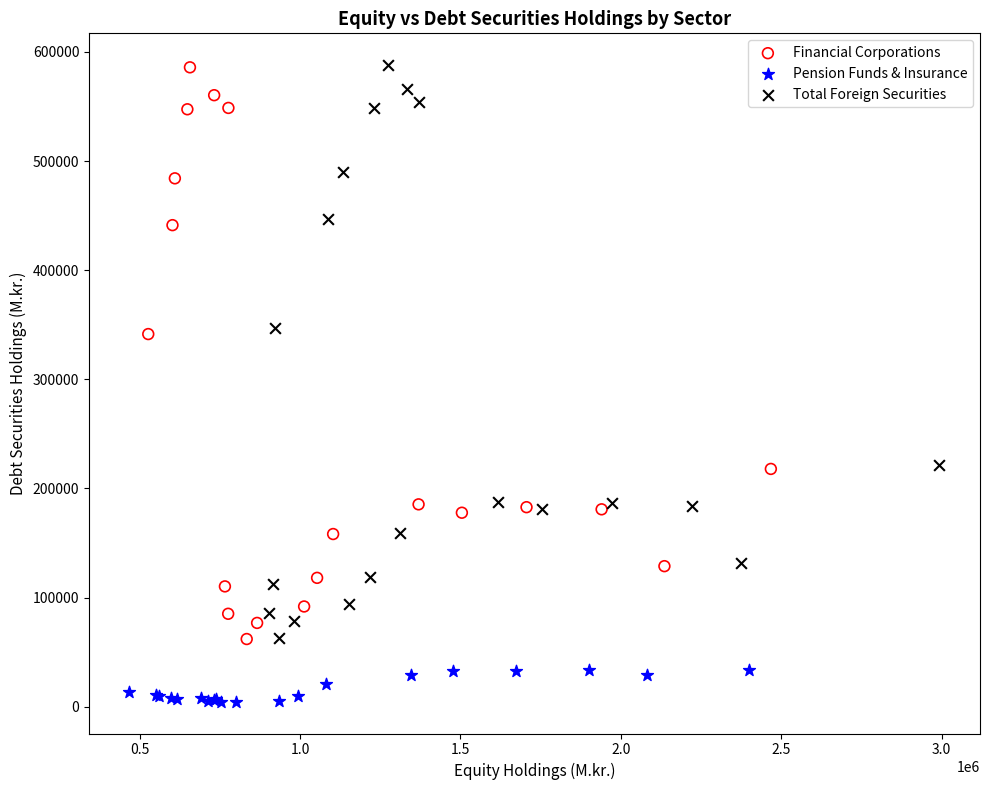

Which series has the widest spread of Y values?

Total Foreign Securities